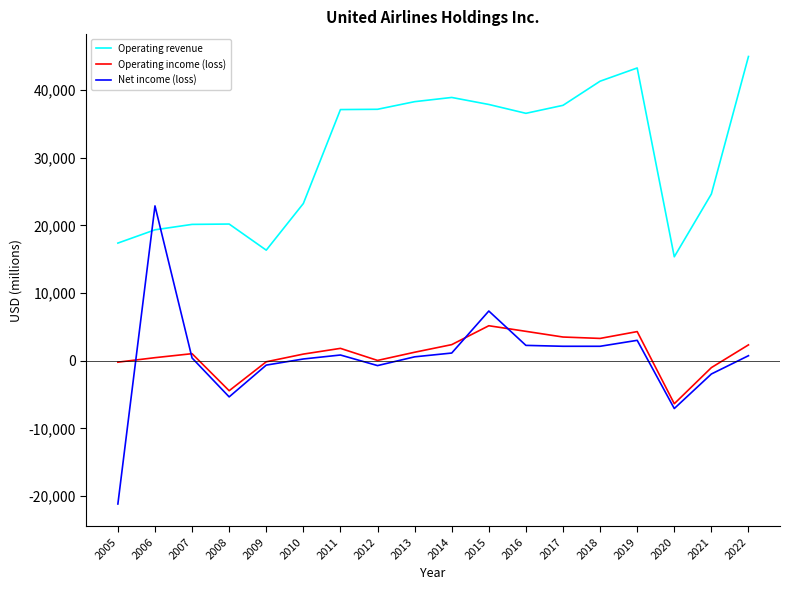

What is the maximum value shown in the chart?

44955